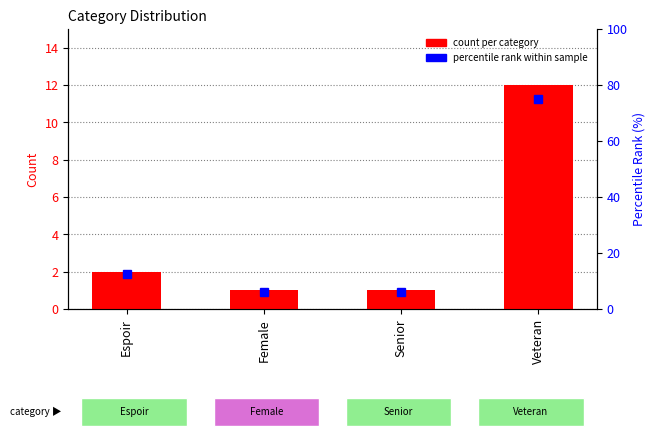

Where does the count per category series first go above 2?

Veteran